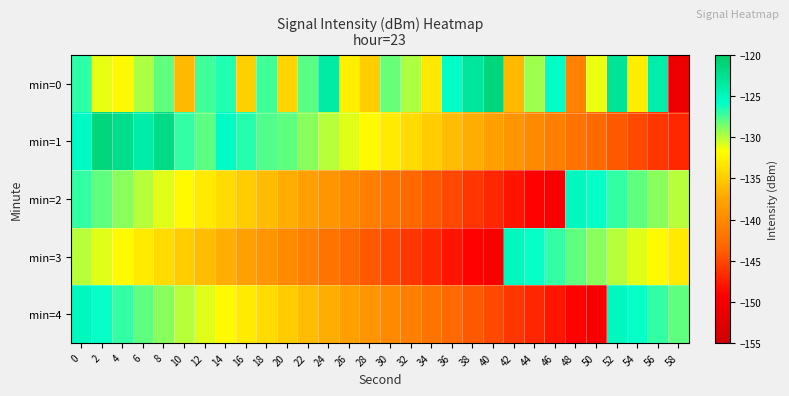

At which category does the chart reach its peak across all series?

2